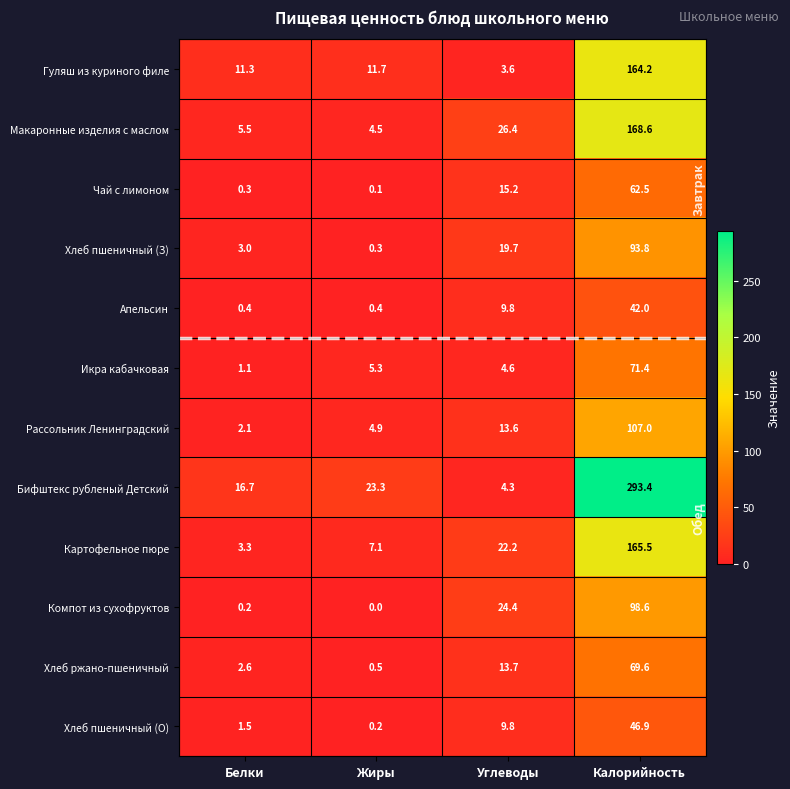

Which label corresponds to the largest value in the chart?

Калорийность